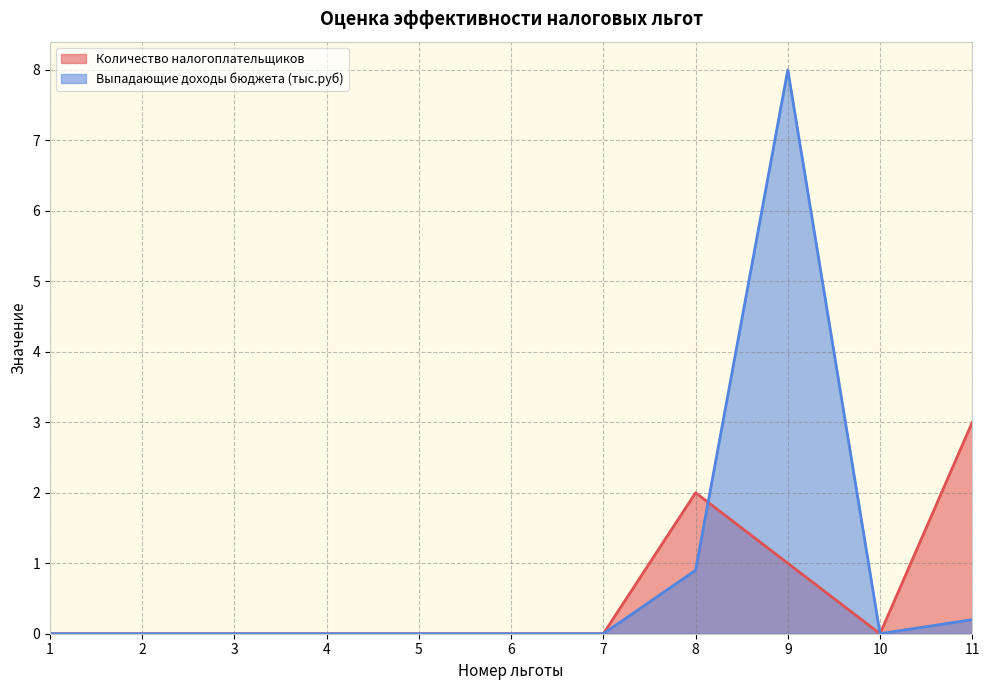

What is the total value across all series at 9?

9.0